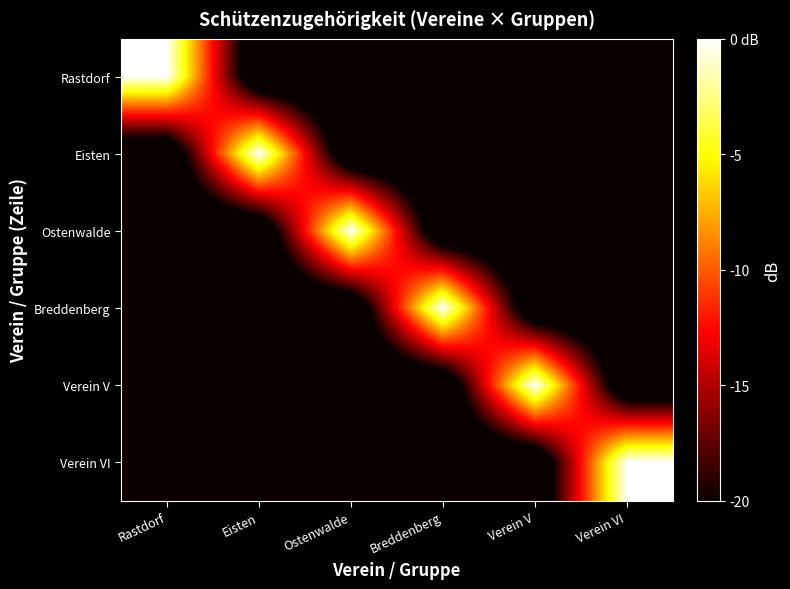

How many series are shown in this chart?

6